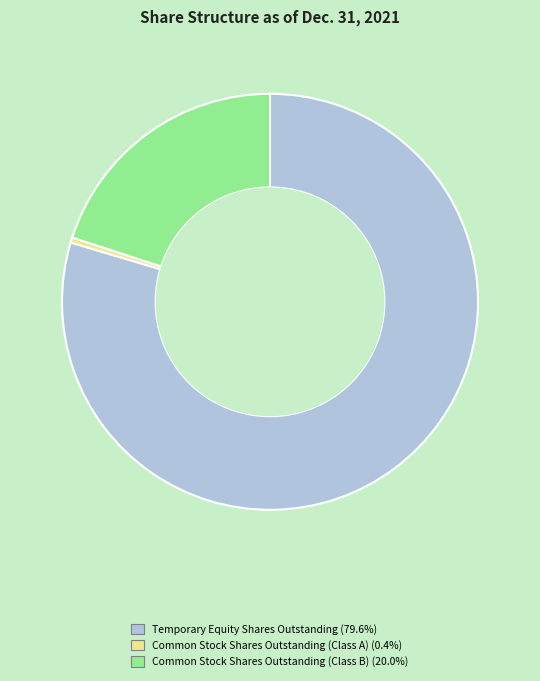

How many segments does this pie chart have?

3